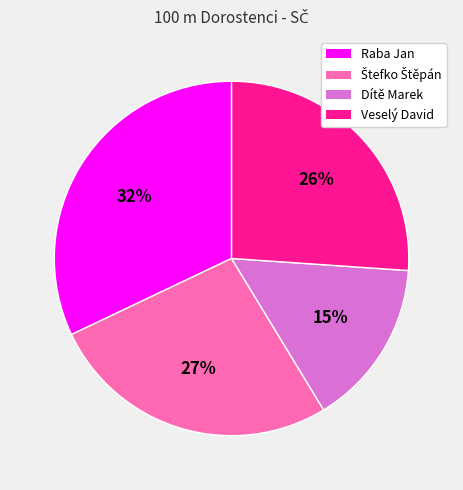

To the nearest percent, what portion does Veselý David represent?

26%